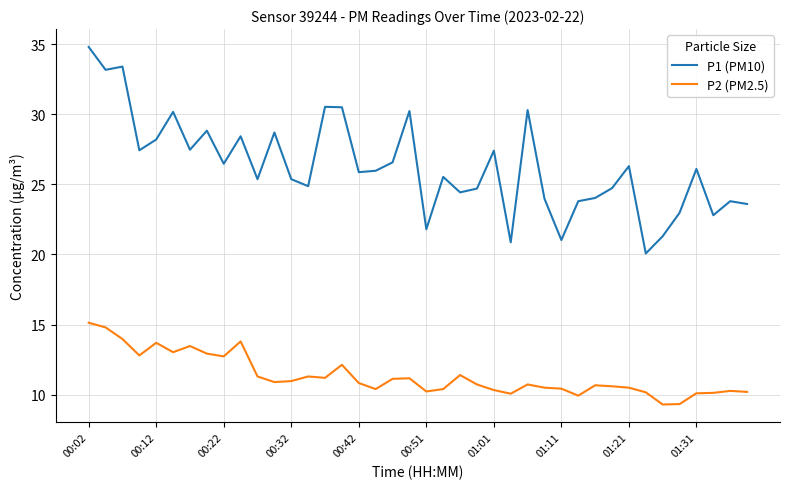

Count the number of categories in the chart.

40